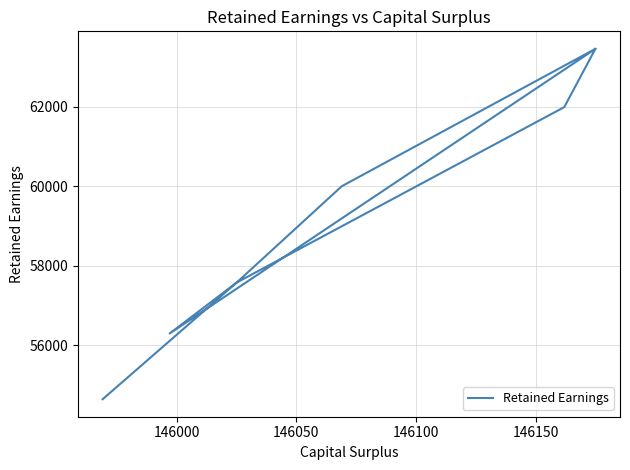

What is the greatest value displayed?

63463